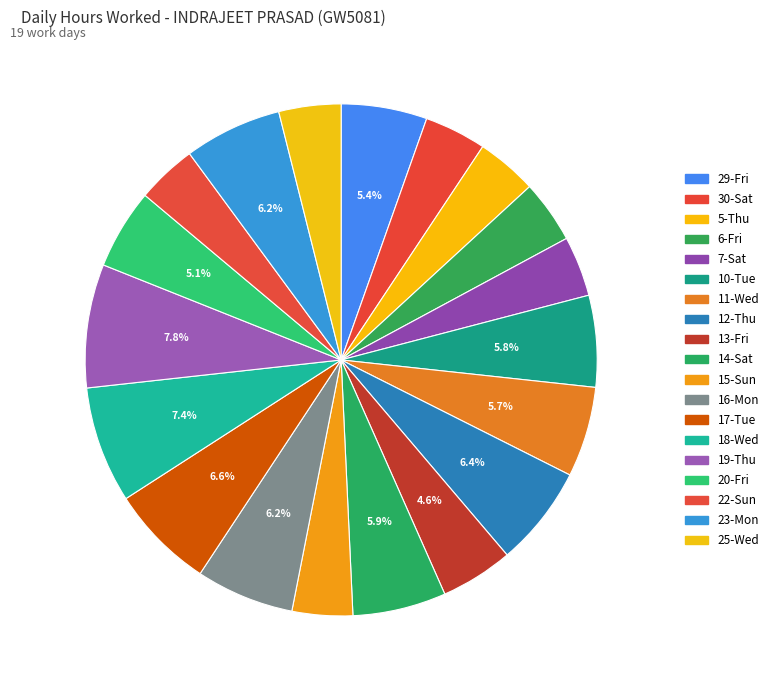

To the nearest percent, what is the combined percentage of 15-Sun and 30-Sat?

8%